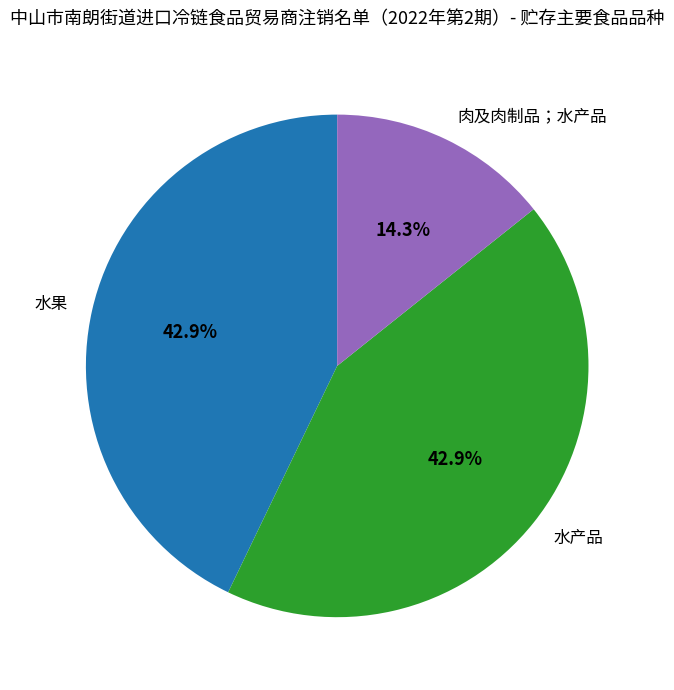

What is the ratio of the value at 水果 to the value at 肉及肉制品；水产品?

3.0